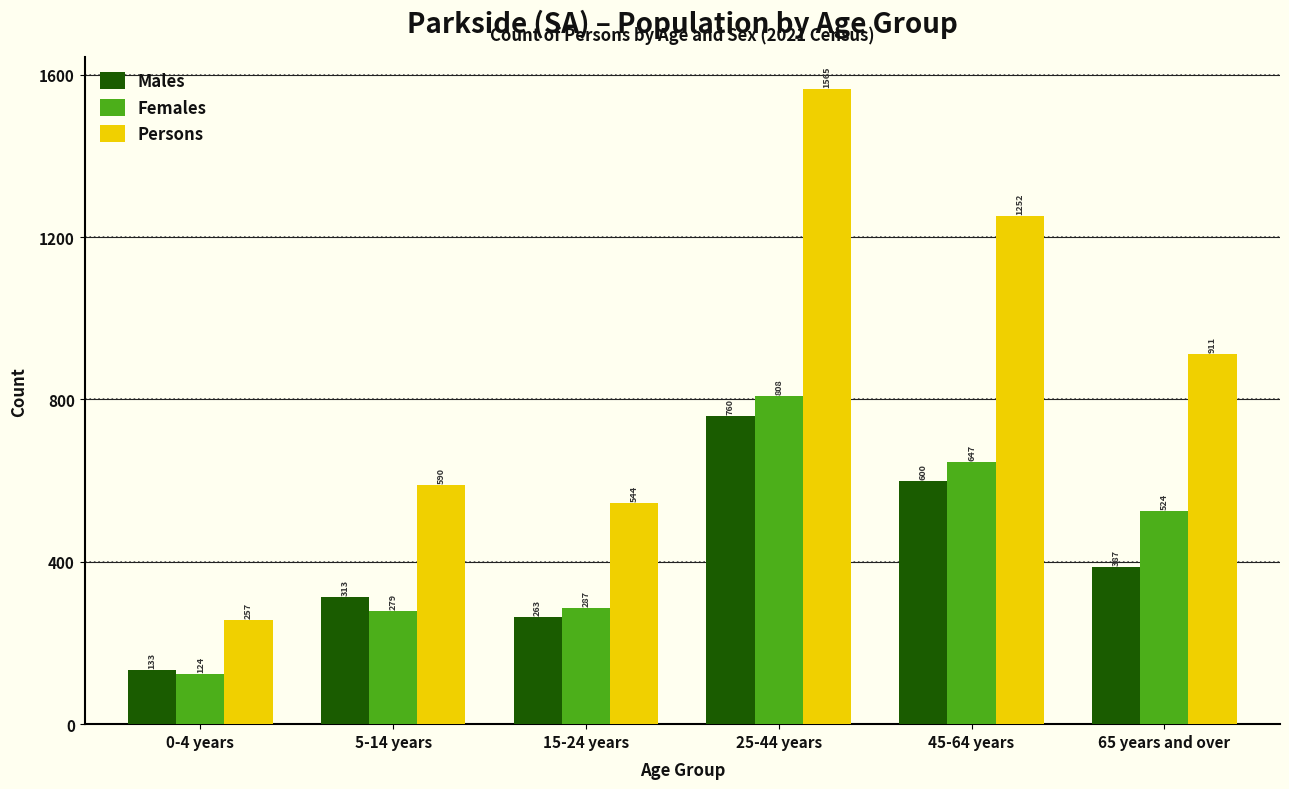

Reading right to left, what are all the values shown in this chart?

Males: 65 years and over=387	45-64 years=600	25-44 years=760	15-24 years=263	5-14 years=313	0-4 years=133
Females: 65 years and over=524	45-64 years=647	25-44 years=808	15-24 years=287	5-14 years=279	0-4 years=124
Persons: 65 years and over=911	45-64 years=1252	25-44 years=1565	15-24 years=544	5-14 years=590	0-4 years=257